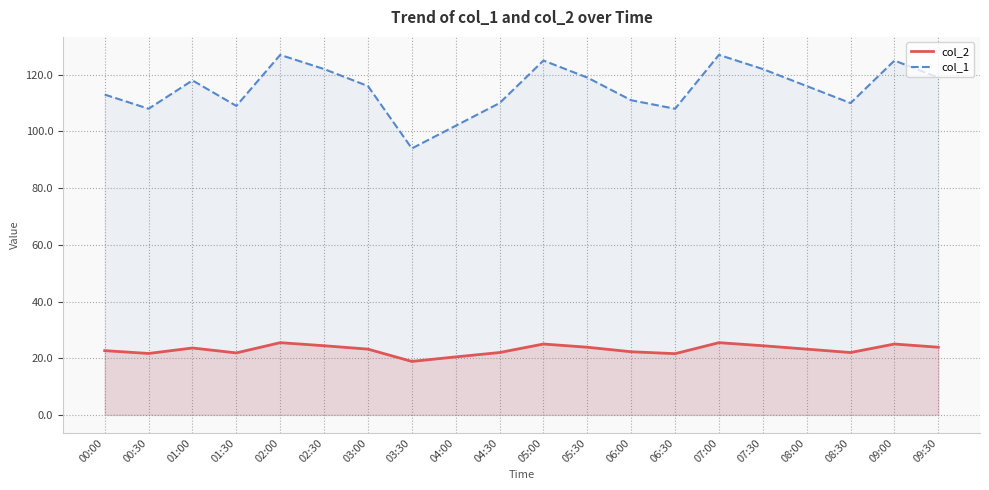

True or false: col_2 and col_1 intersect in this chart.

False